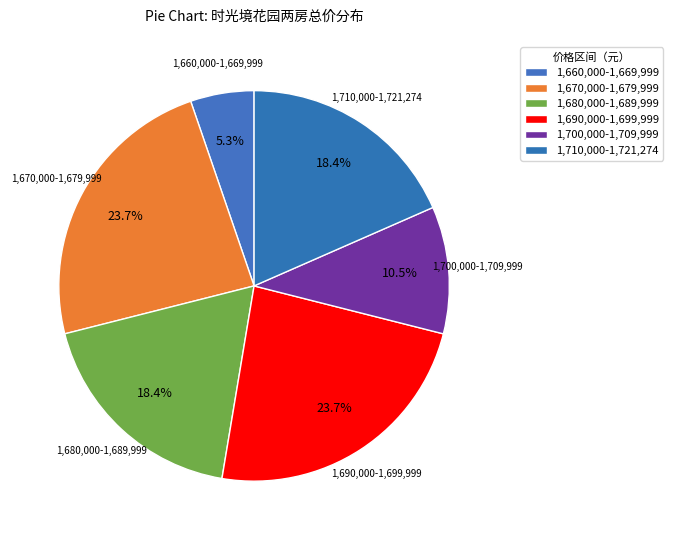

Which category has the smallest portion of the pie?

1,660,000-1,669,999